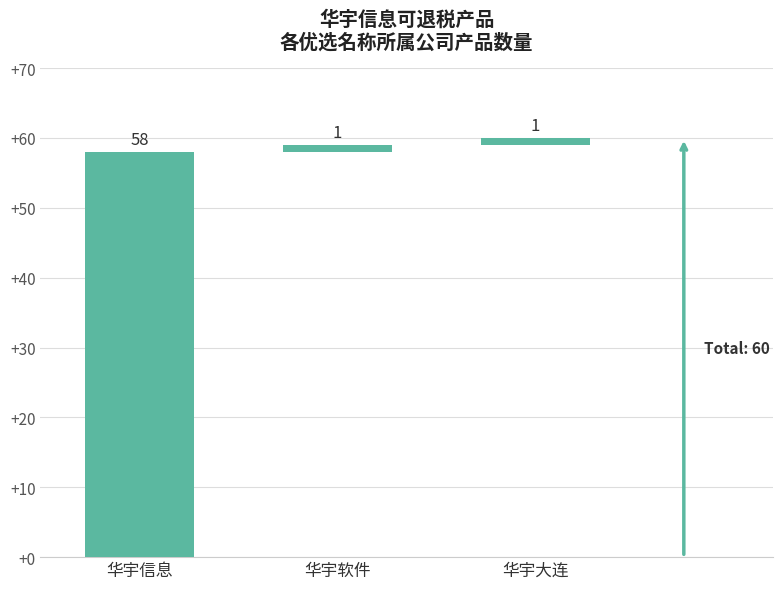

At which label is the value closest to 29?

华宇软件